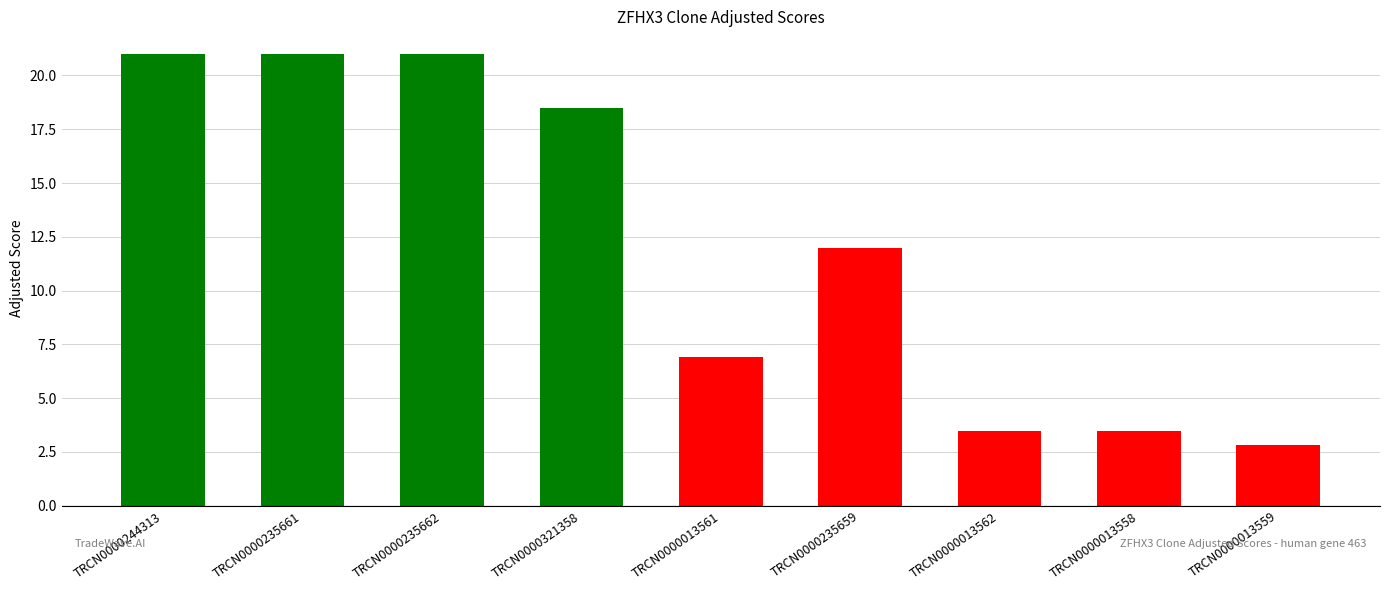

Are the bars horizontal?

No